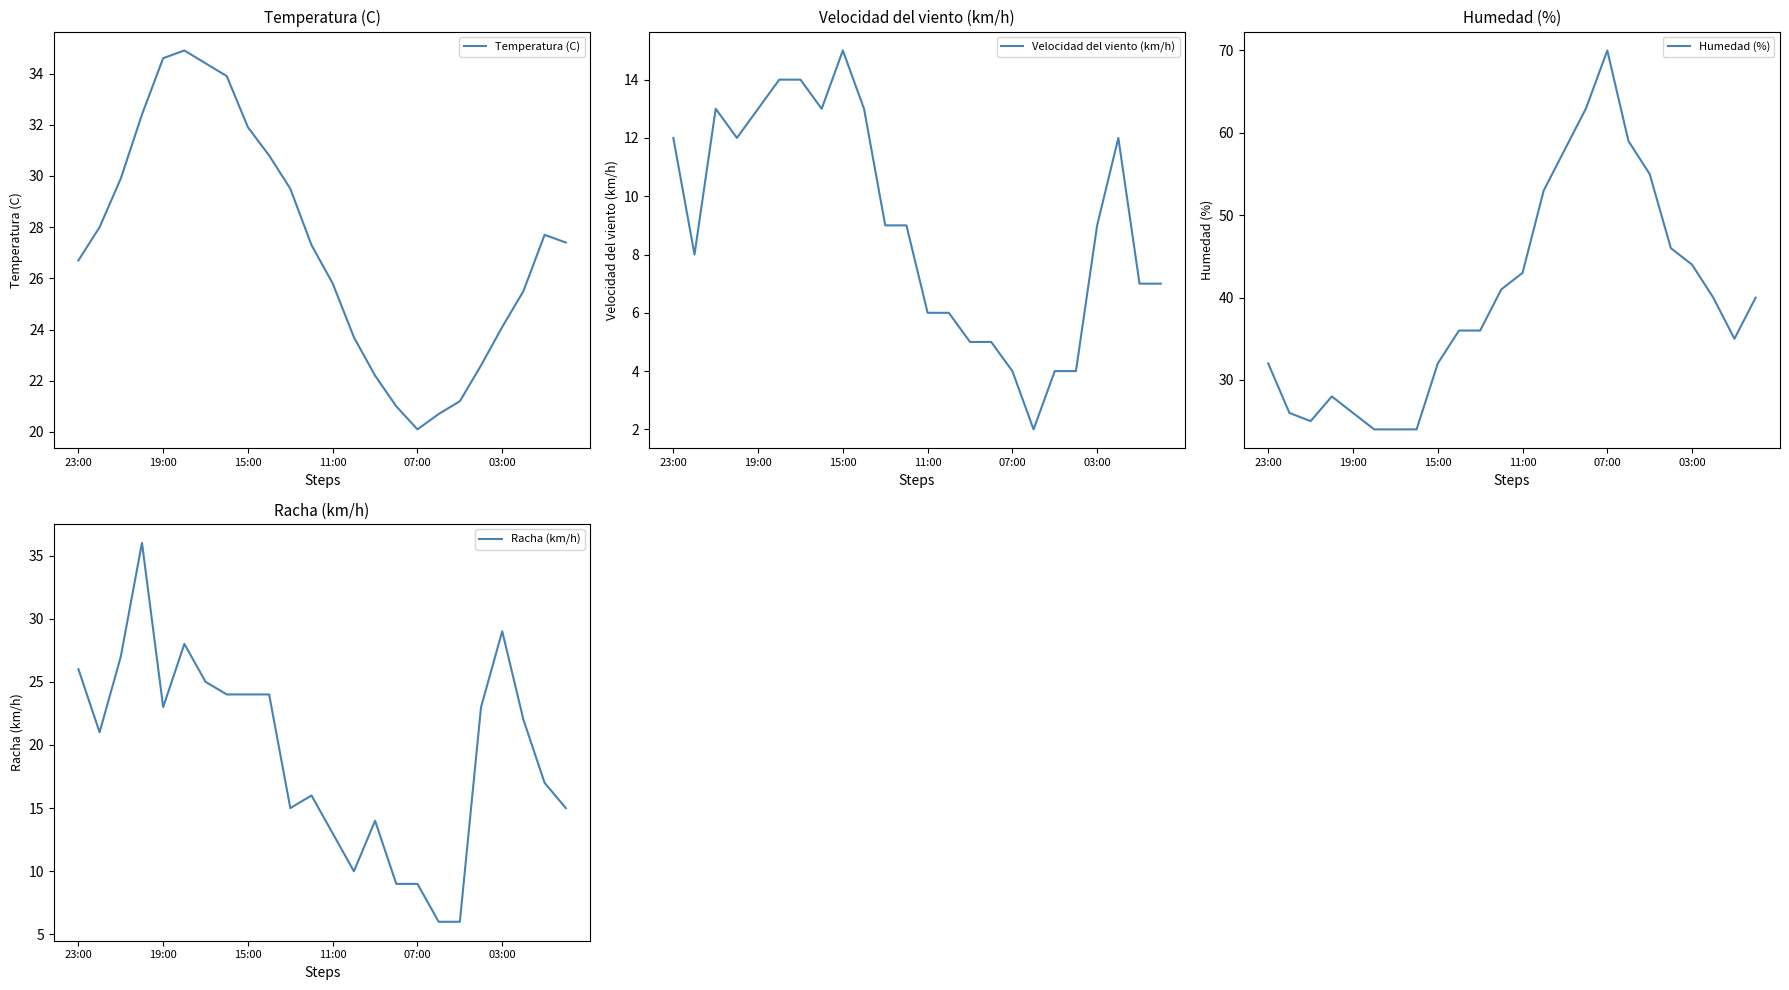

What is the smallest value displayed?

2.0